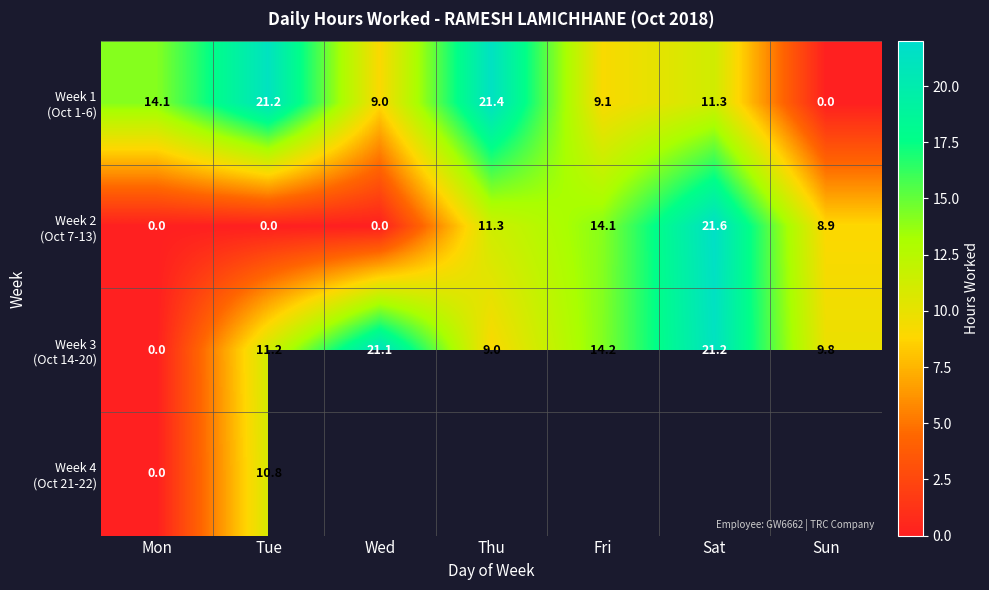

What is the spread (max minus min) of values at Thu?

12.3